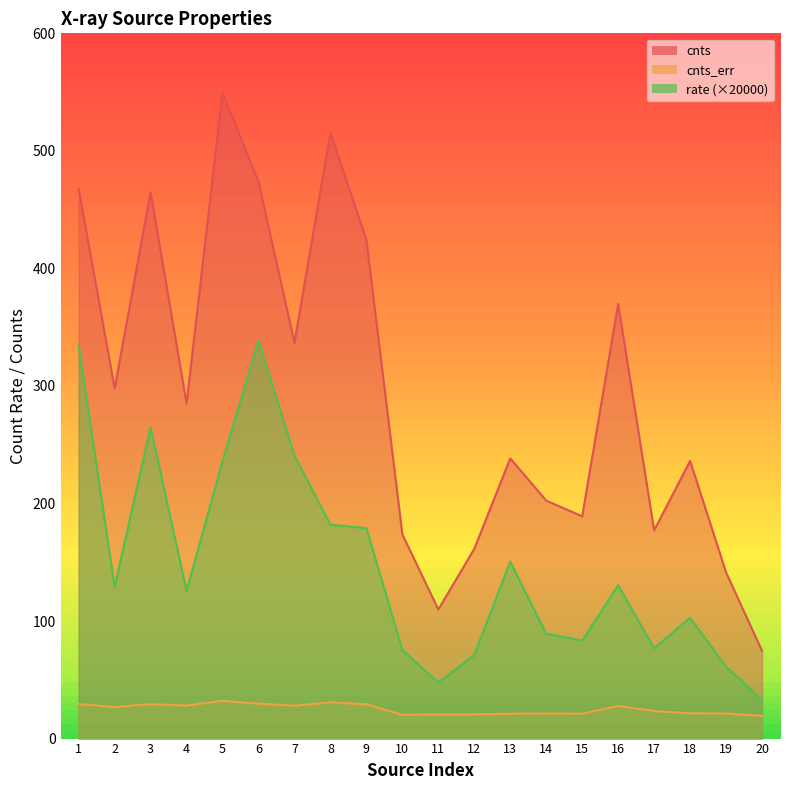

Reading left to right, extract all data points from this chart.

cnts: 467.7	297.9	464.9	285.0	549.6	473.6	336.7	515.5	424.2	173.7	109.9	161.5	238.4	202.5	189.1	369.7	177.1	236.2	141.4	74.7
cnts_err: 29.4	26.9	29.3	28.1	32.1	29.8	28.0	30.9	29.2	20.2	20.6	20.6	21.2	21.4	21.2	27.8	23.4	21.6	21.4	19.3
rate: 334.4	129.1	264.8	125.6	236.0	338.7	240.8	181.9	179.1	75.3	47.6	71.2	150.5	89.2	83.3	130.4	76.8	102.7	61.3	32.9